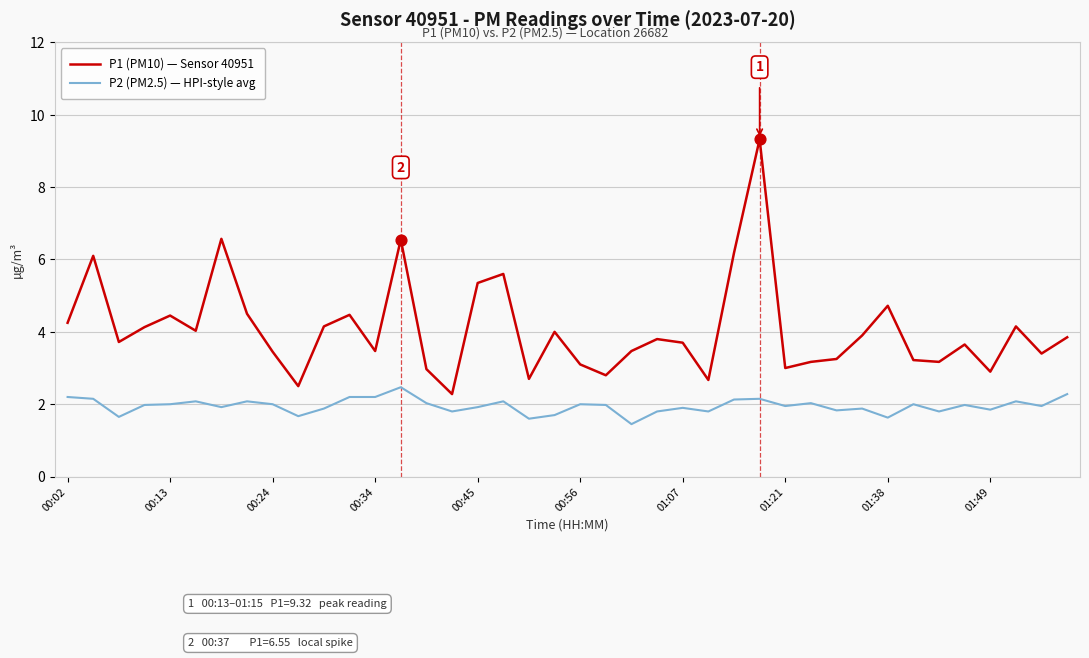

Which series has the largest total across all categories?

P1 (PM10) — Sensor 40951